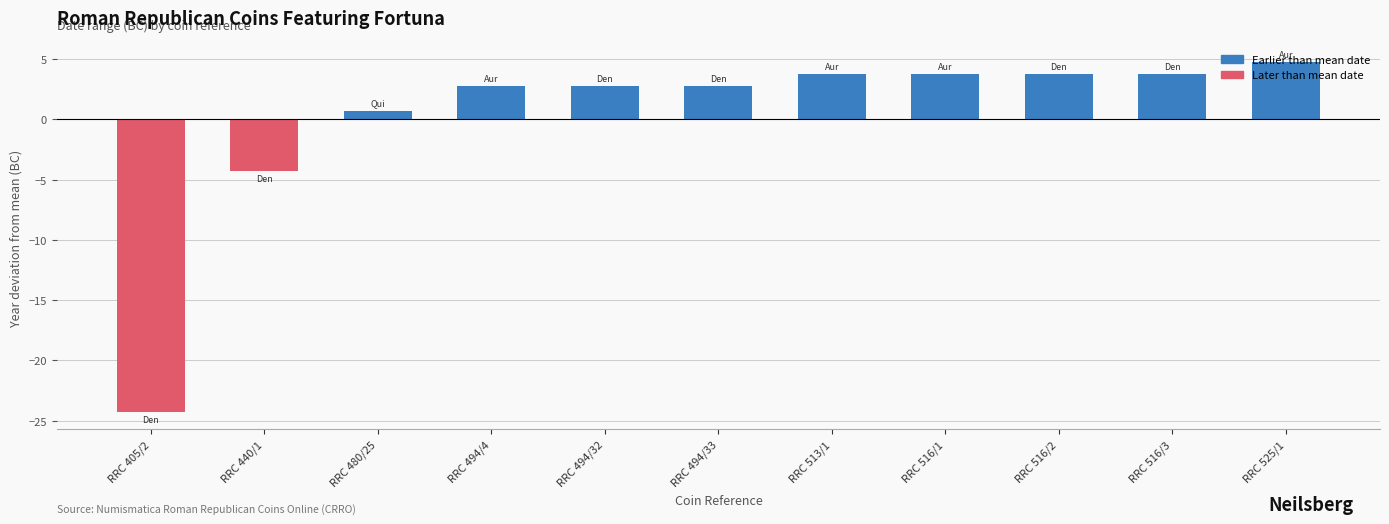

Is it true that the value at RRC 516/3 is 1.7?

False